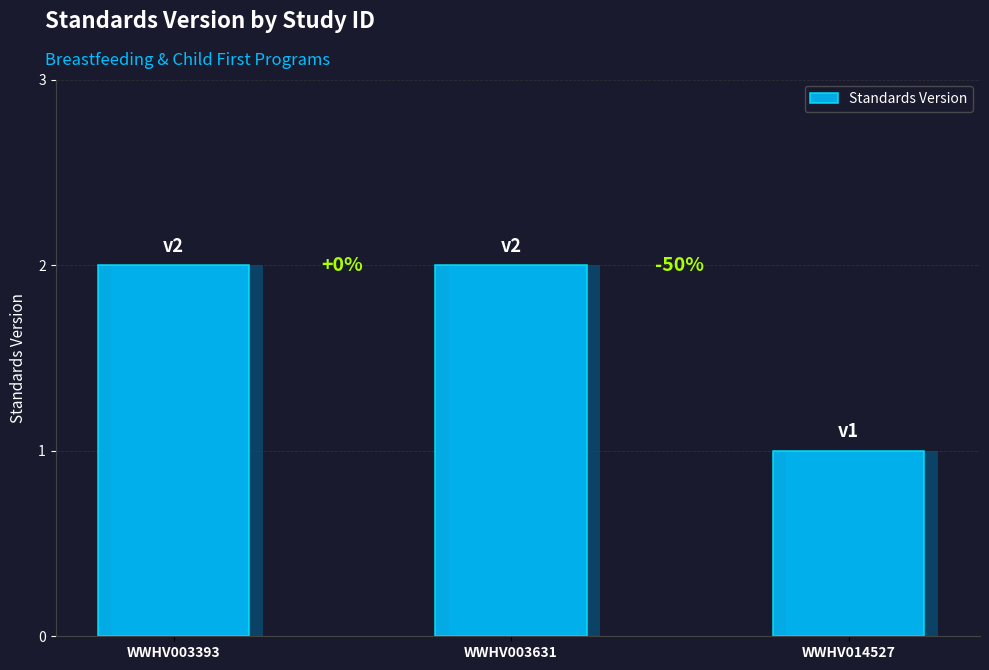

The value at WWHV014527 is 0. True or false?

False